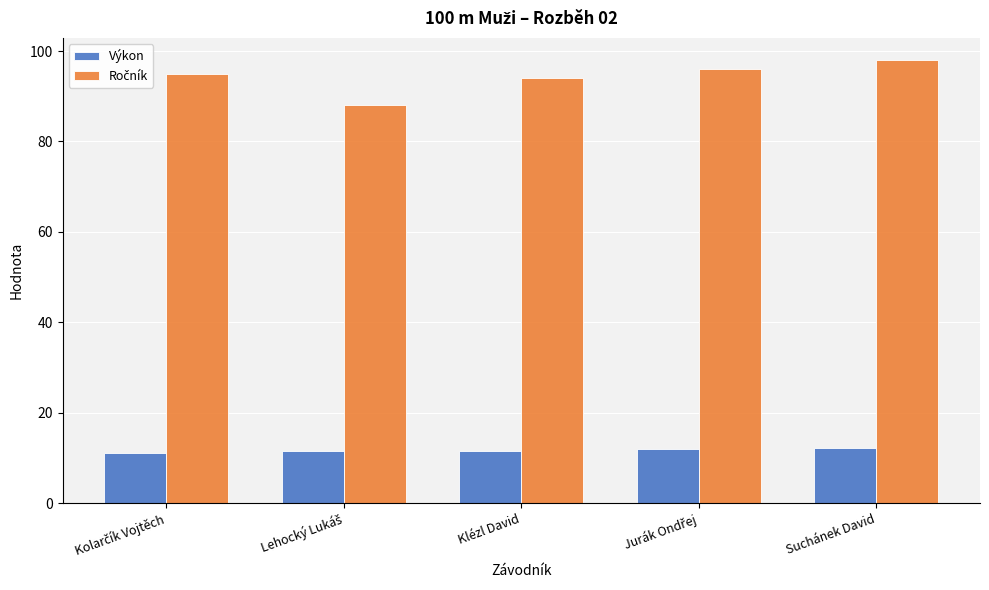

What is the average value of the Výkon series?

11.6